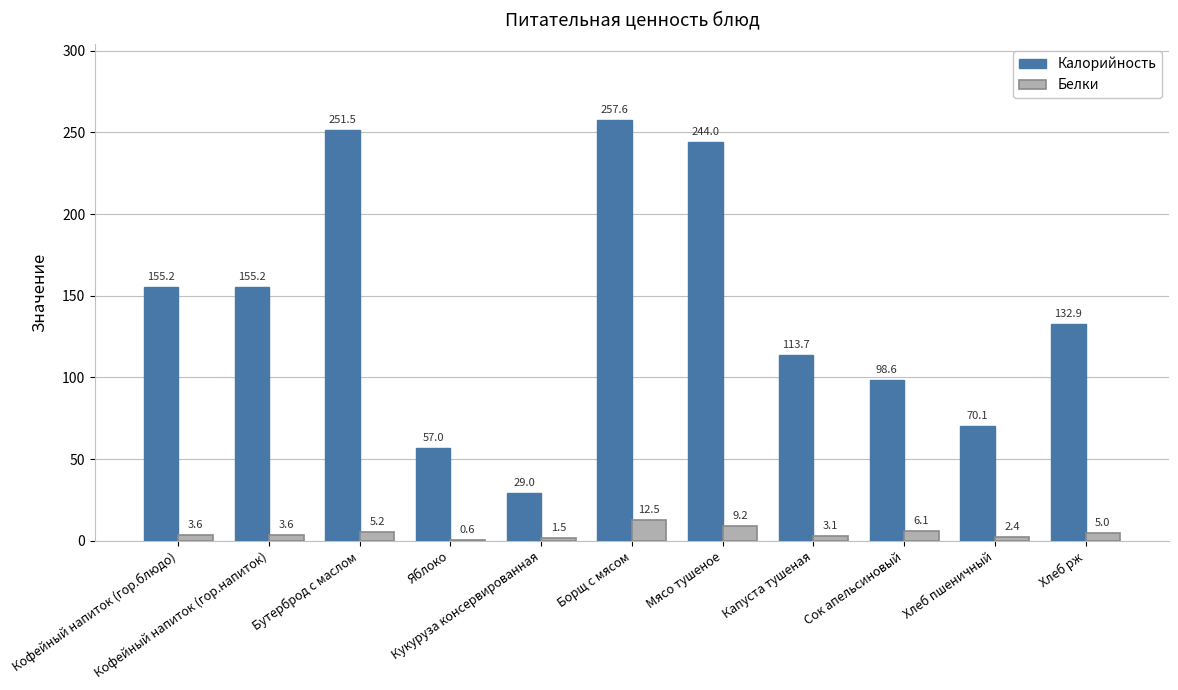

Does the chart contain stacked bars?

No